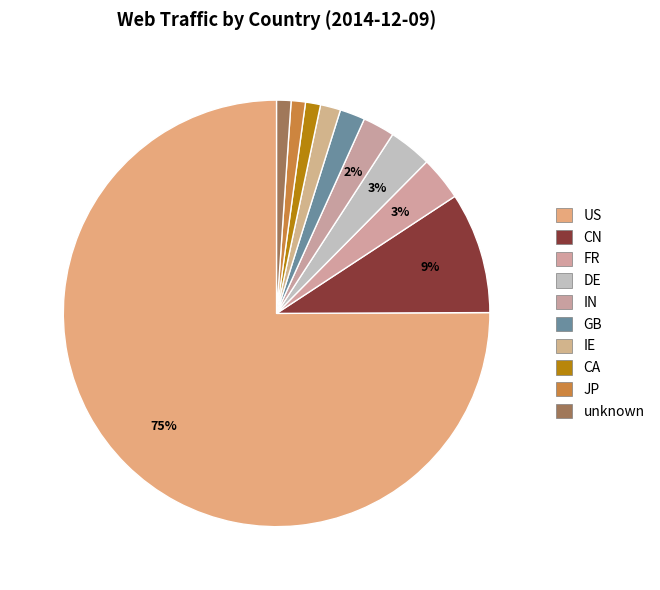

Rank the categories by value from highest to lowest.

US, CN, FR, DE, IN, GB, IE, CA, unknown, JP